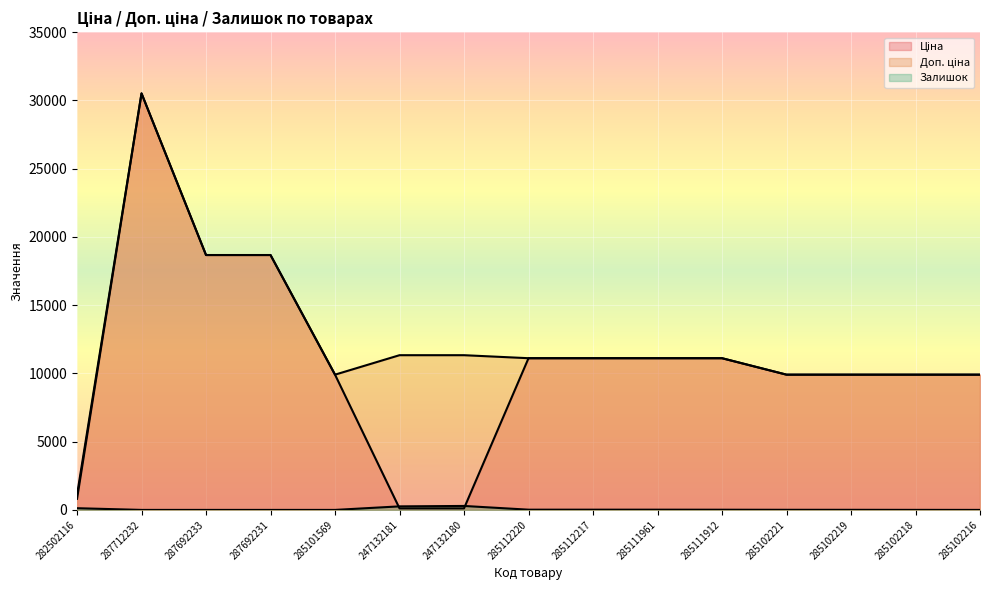

Reading left to right, extract all data points from this chart.

Ціна: 813.0	30512.3	18671.5	18671.5	9908.5	113.3	113.3	11113.6	11113.6	11113.6	11113.6	9908.5	9908.5	9908.5	9908.5
Доп. ціна: 1101.8	30512.3	18671.5	18671.5	9908.5	11334.0	11334.0	11113.6	11113.6	11113.6	11113.6	9908.5	9908.5	9908.5	9908.5
Залишок: 125.0	0.0	0.0	0.0	0.0	260.0	290.0	17.0	17.0	17.0	14.0	8.0	7.0	3.0	0.0